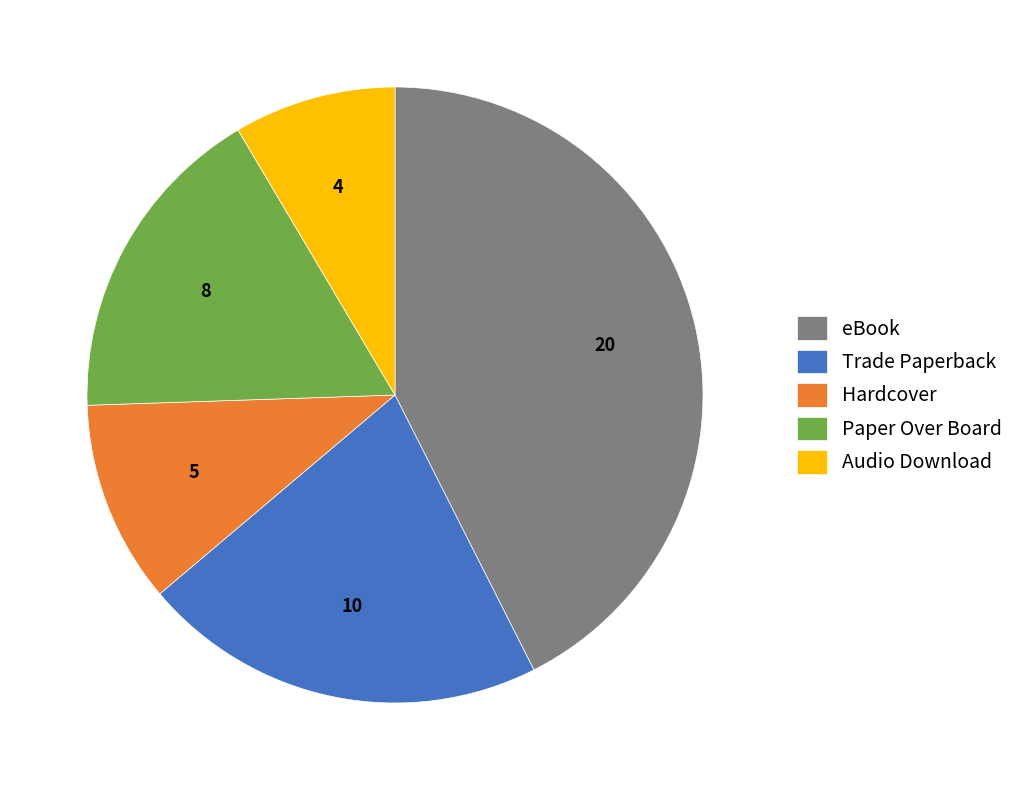

Does Trade Paperback represent more than half of the total?

No